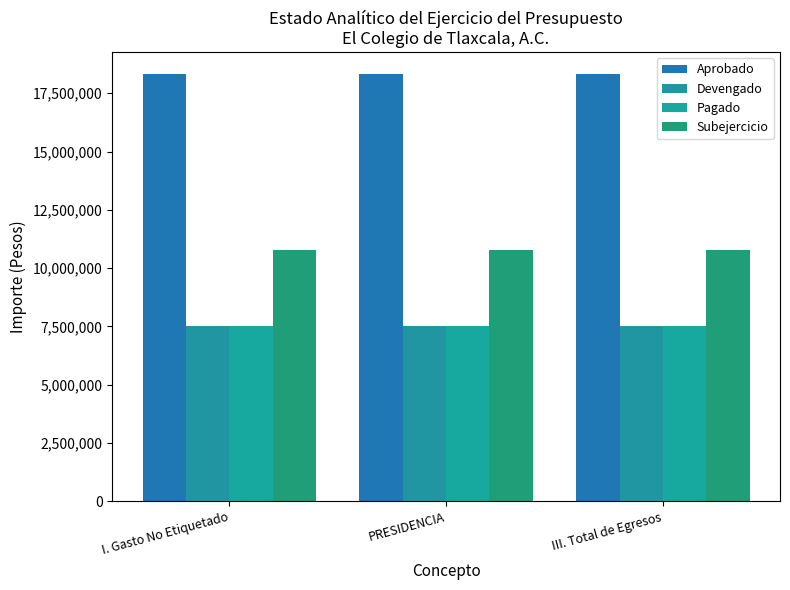

Which series has the widest spread of values?

Aprobado